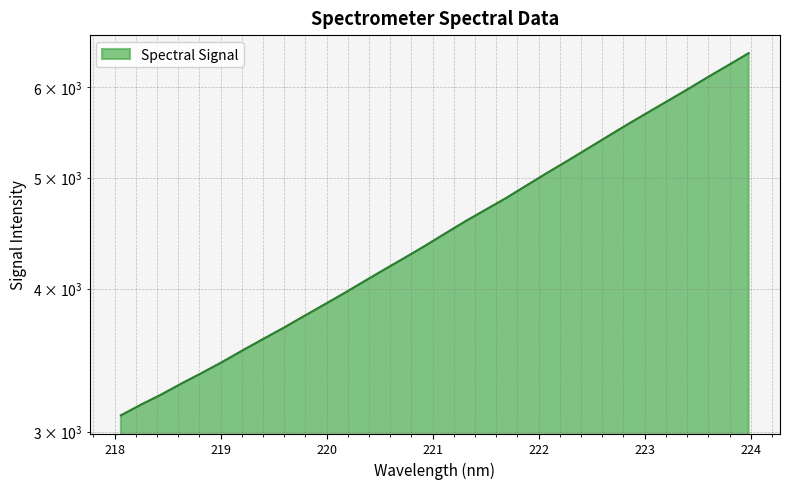

Is it true that the value at 222.8355 is 5562.7?

True